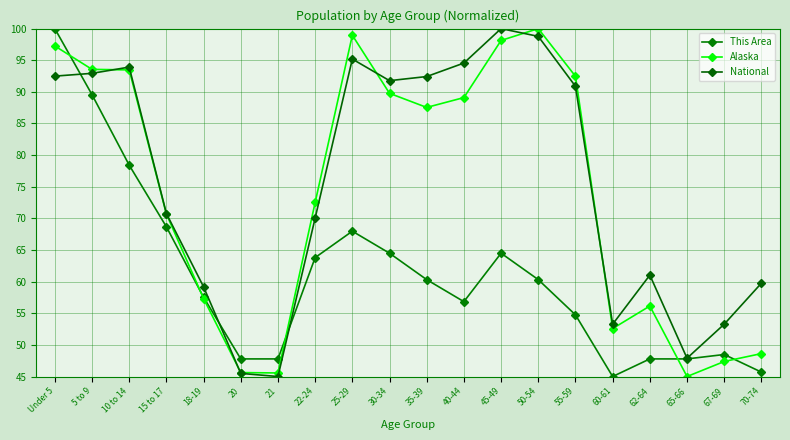

How many values in the National series exceed 90?

10